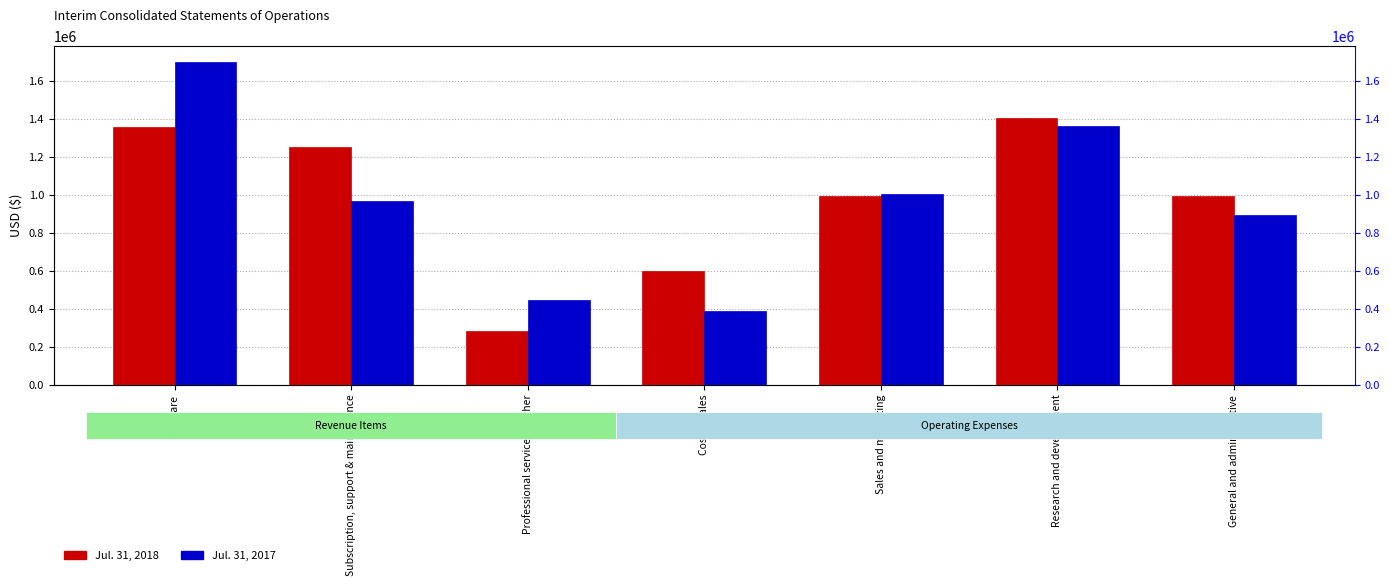

Which series has the widest spread of values?

Jul. 31, 2017